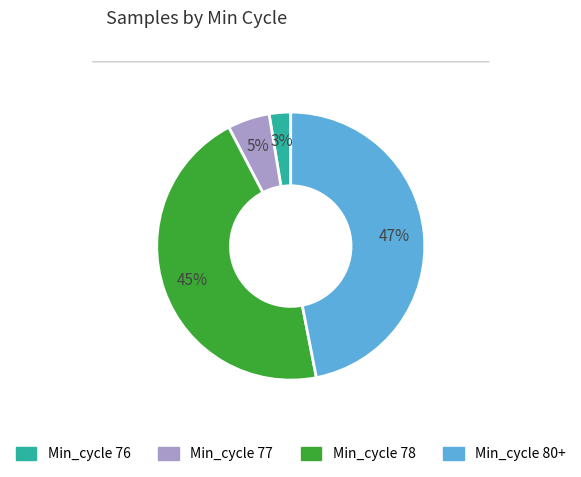

To the nearest percent, what is the average slice percentage?

25%